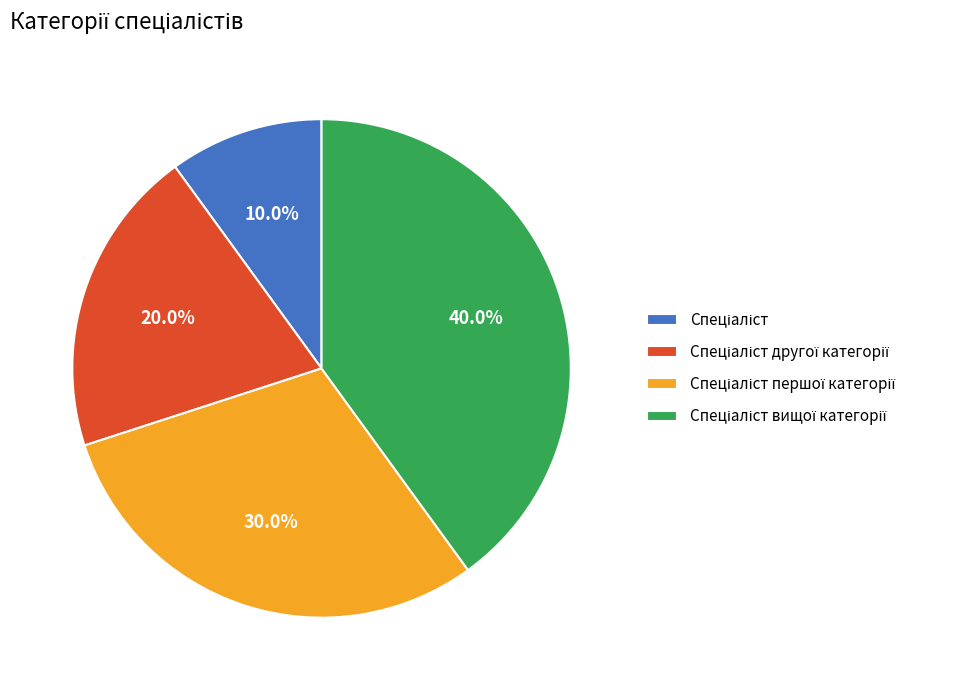

Is there a majority slice in this chart?

No